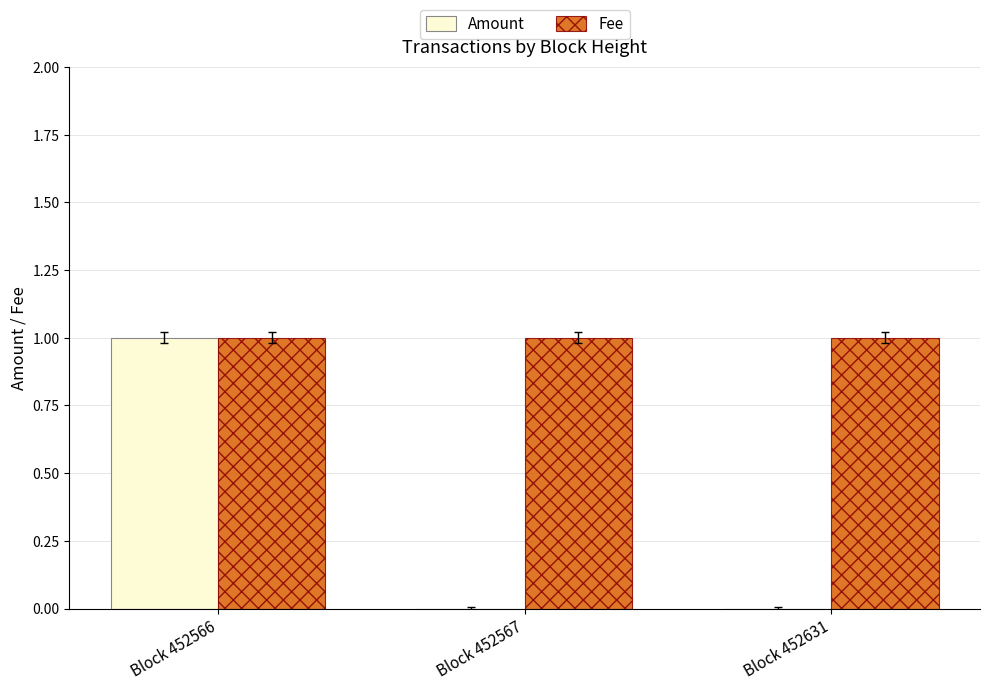

Which series has the largest total across all categories?

Fee